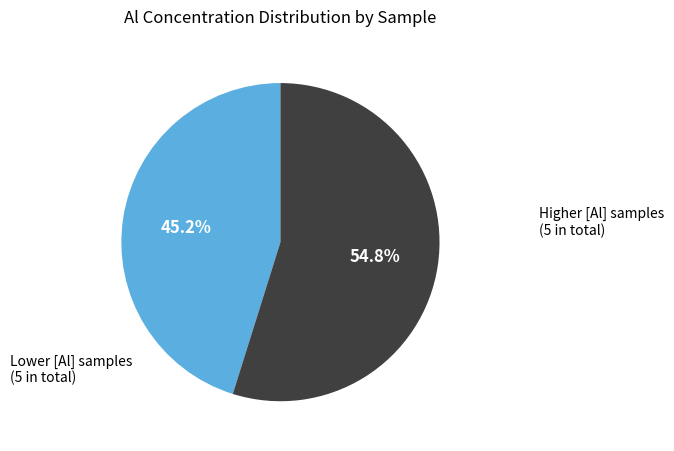

Is there a majority slice in this chart?

Yes